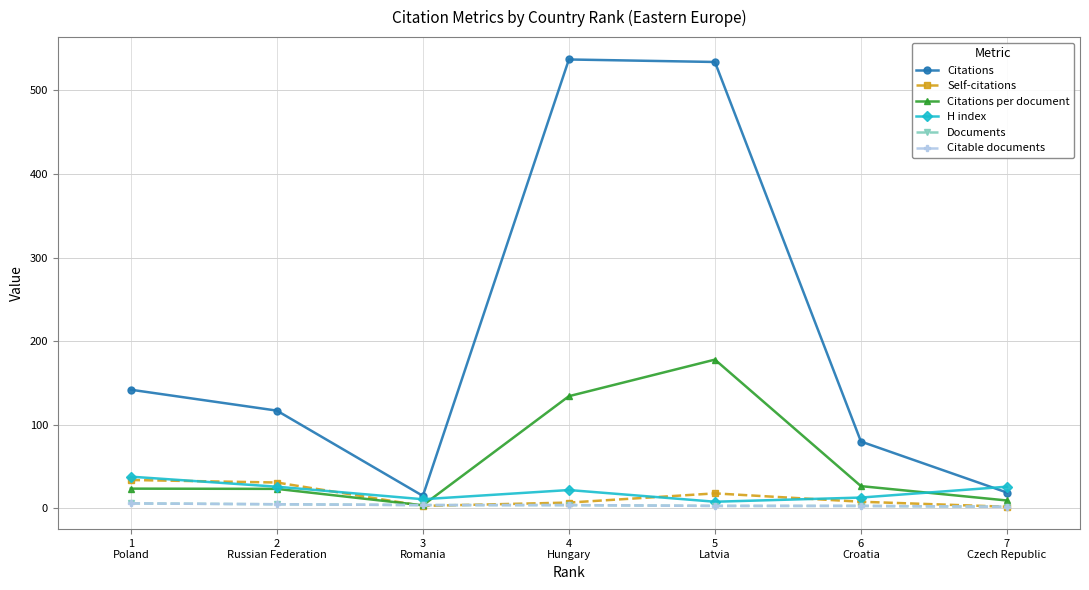

The Documents series shows 3.0 at 6
Croatia. True or false?

True